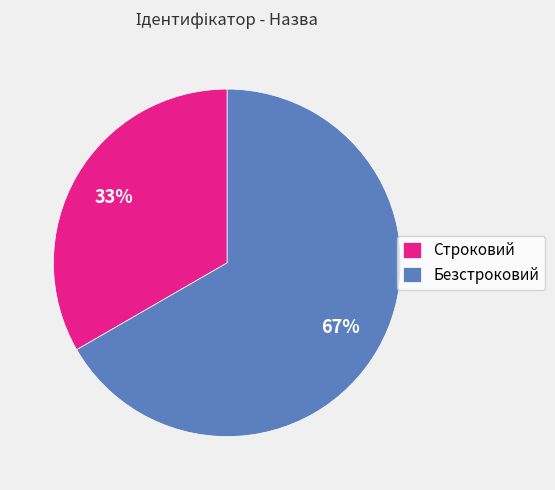

To the nearest percent, what is the combined percentage of Строковий and Безстроковий?

100%